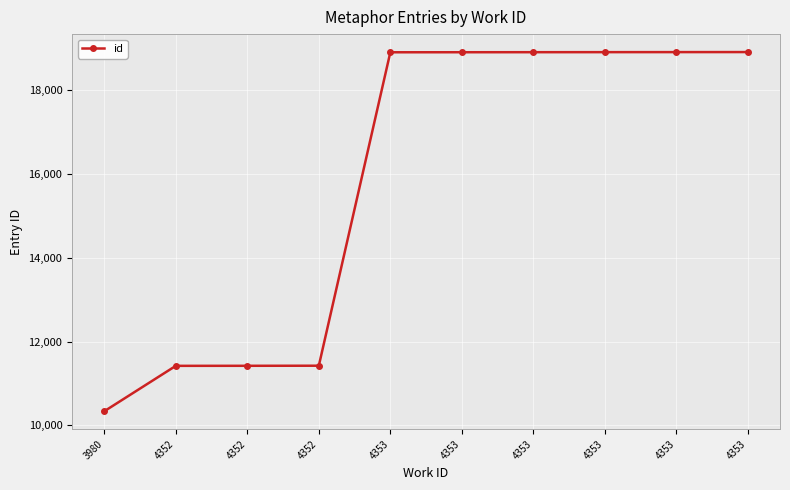

At which category does the chart reach its peak across all series?

4353